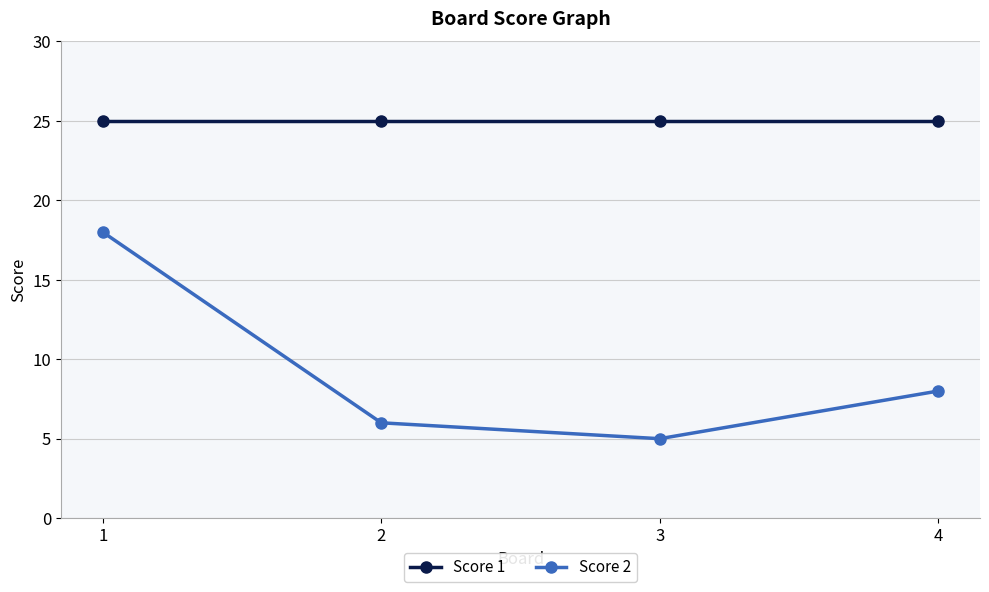

True or false: Score 1 and Score 2 intersect in this chart.

False